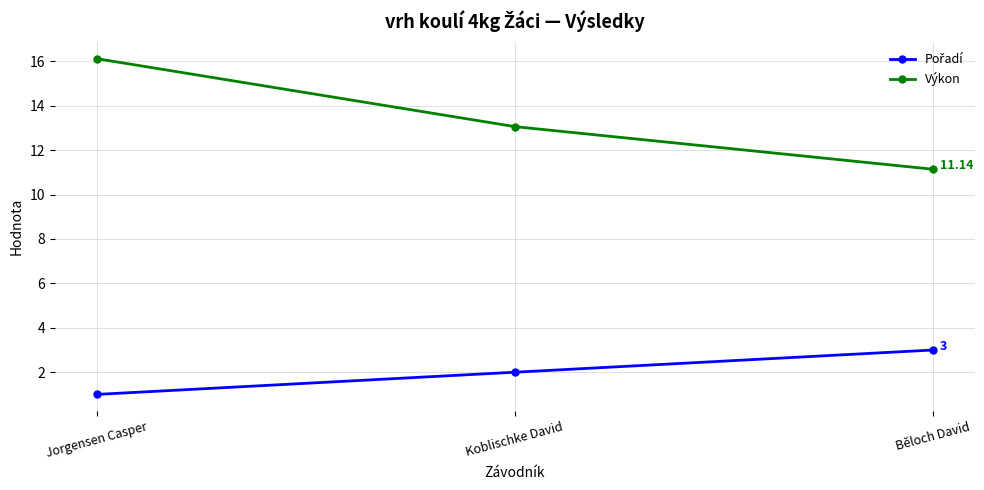

Between Jorgensen Casper and Koblischke David, which series saw the biggest shift?

Výkon